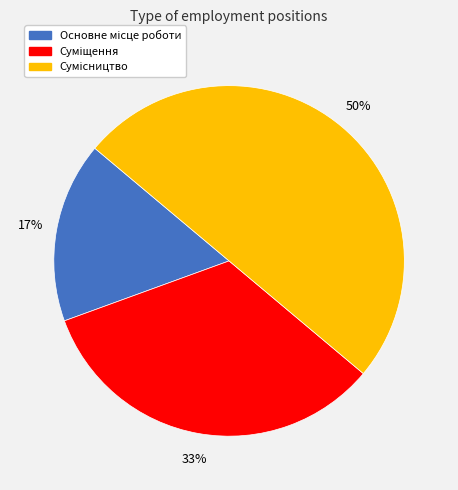

To the nearest percent, what is the difference between the largest and smallest slice percentages?

33%